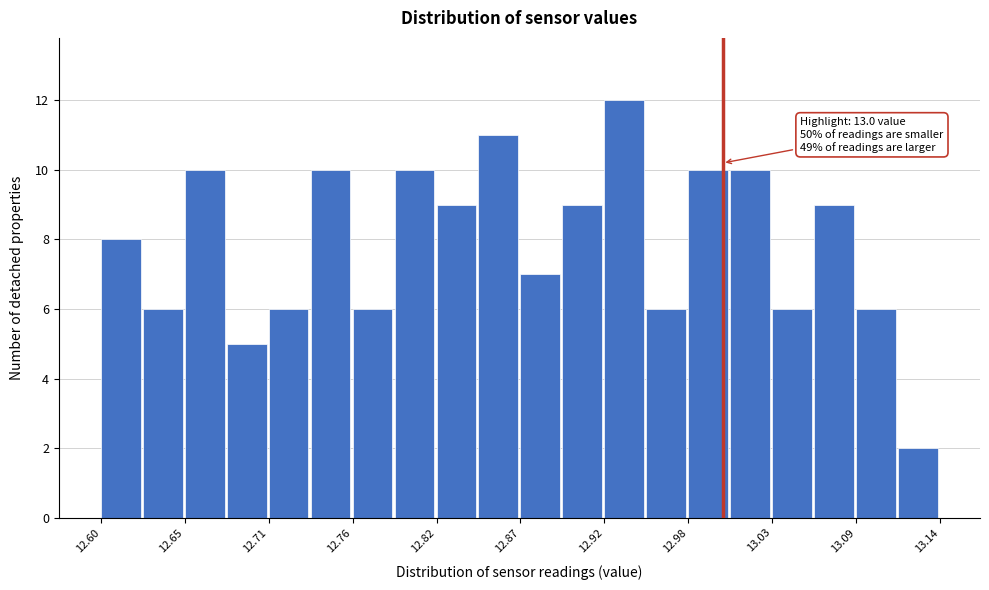

Around what value on the x-axis is the tallest bar? Give the approximate position of its centre, as read against the axis.

12.94